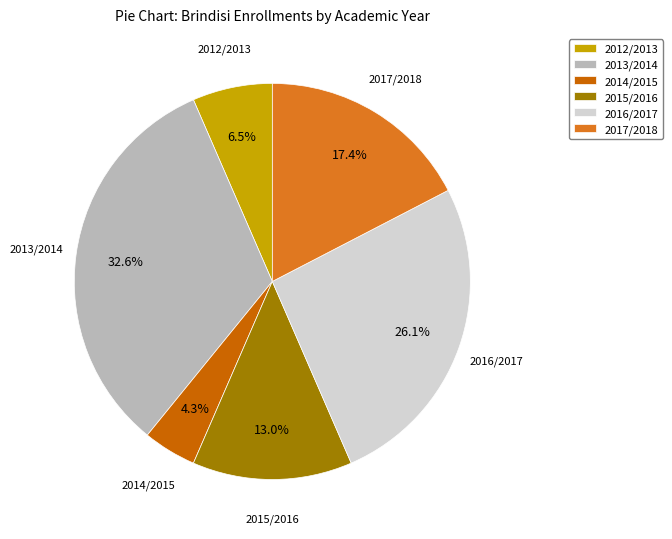

Which slice is the largest?

2013/2014